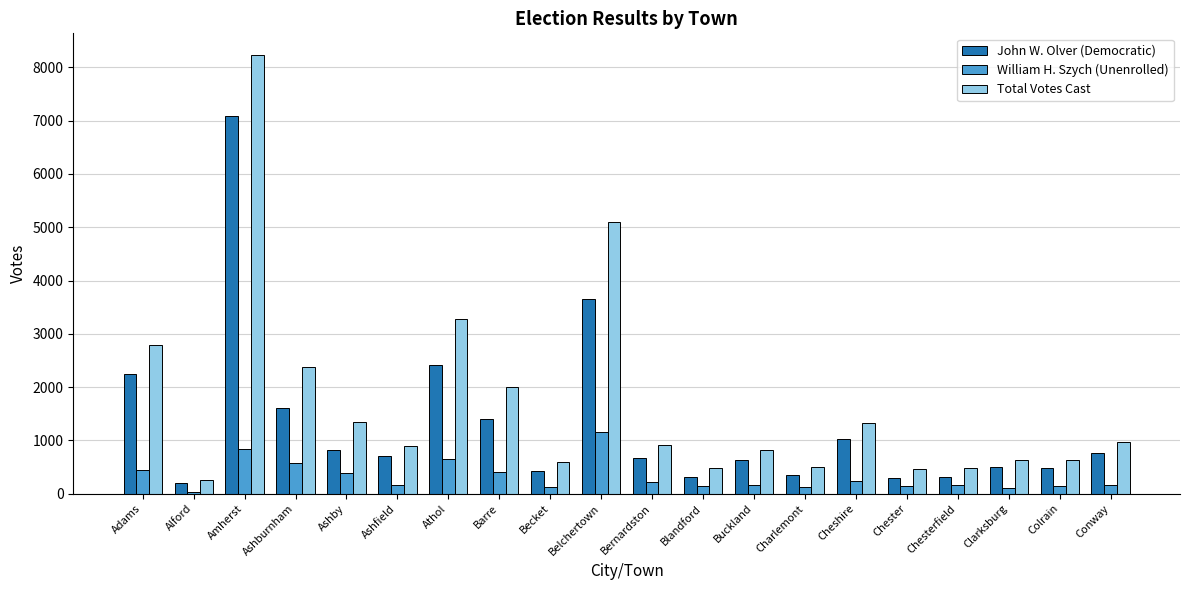

At which label is Total Votes Cast closest to 4242?

Belchertown